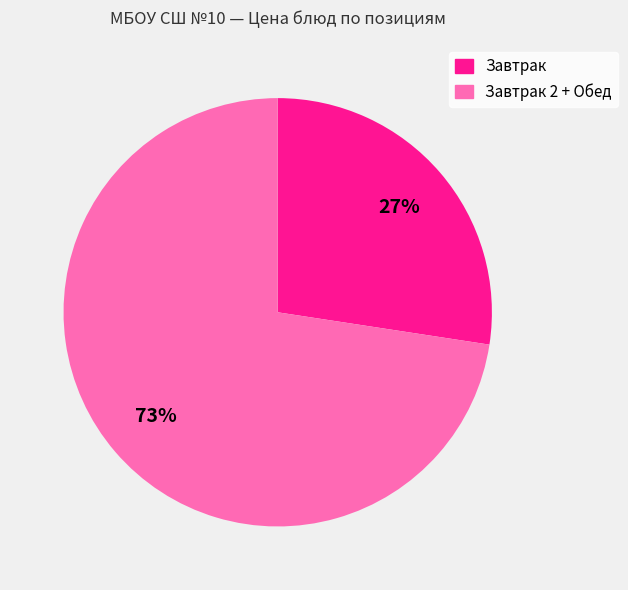

Is there any slice that represents more than half of the pie?

Yes